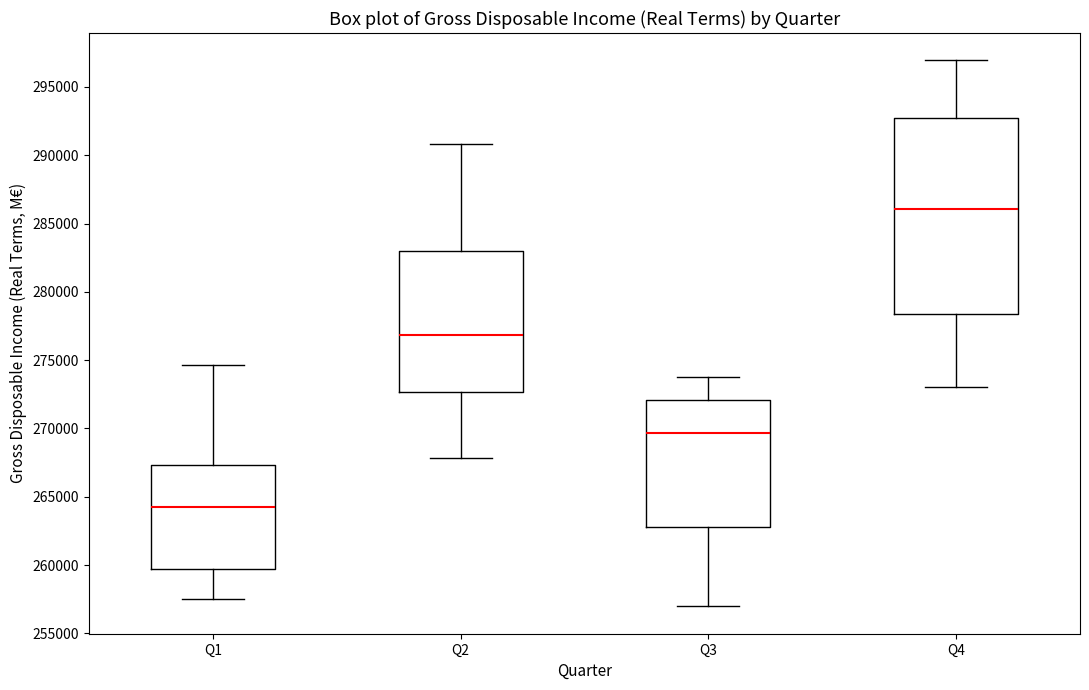

Where does the median line of the box for Q1 sit on the y-axis? The values are not printed on the chart, so give them approximately, as read against the axis.

264000